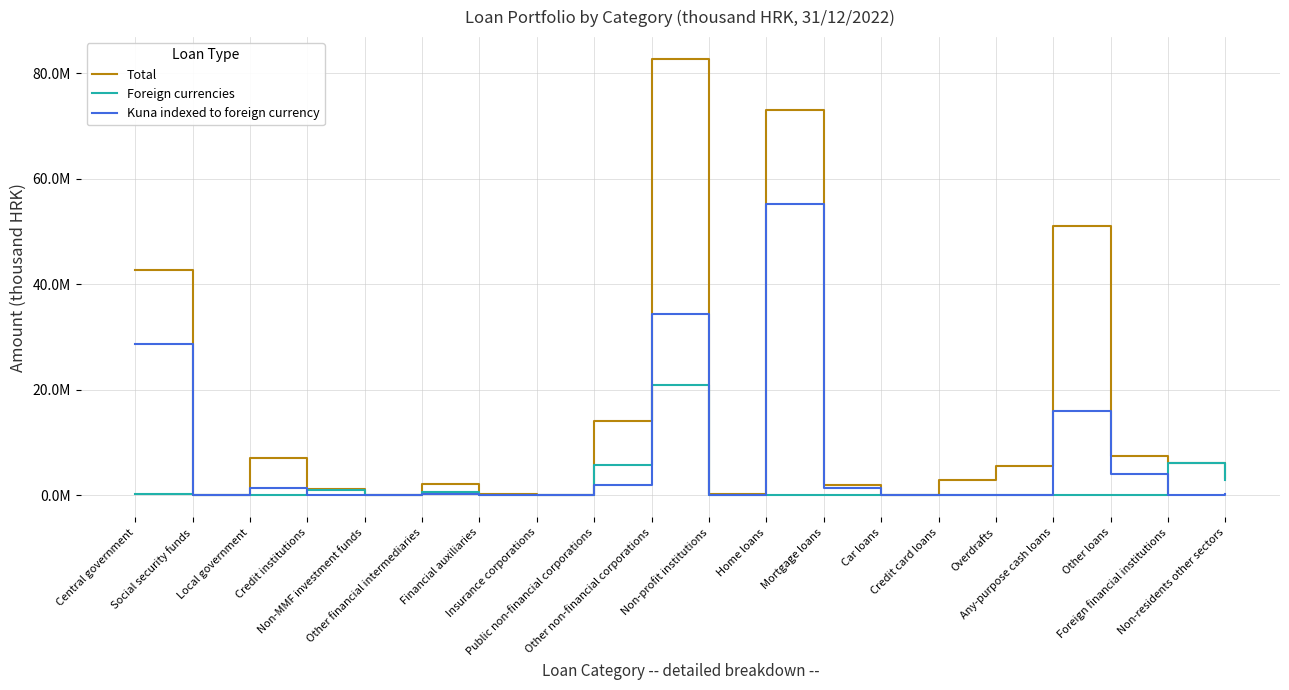

What are all the series names shown in the legend?

Total, Foreign currencies, Kuna indexed to foreign currency